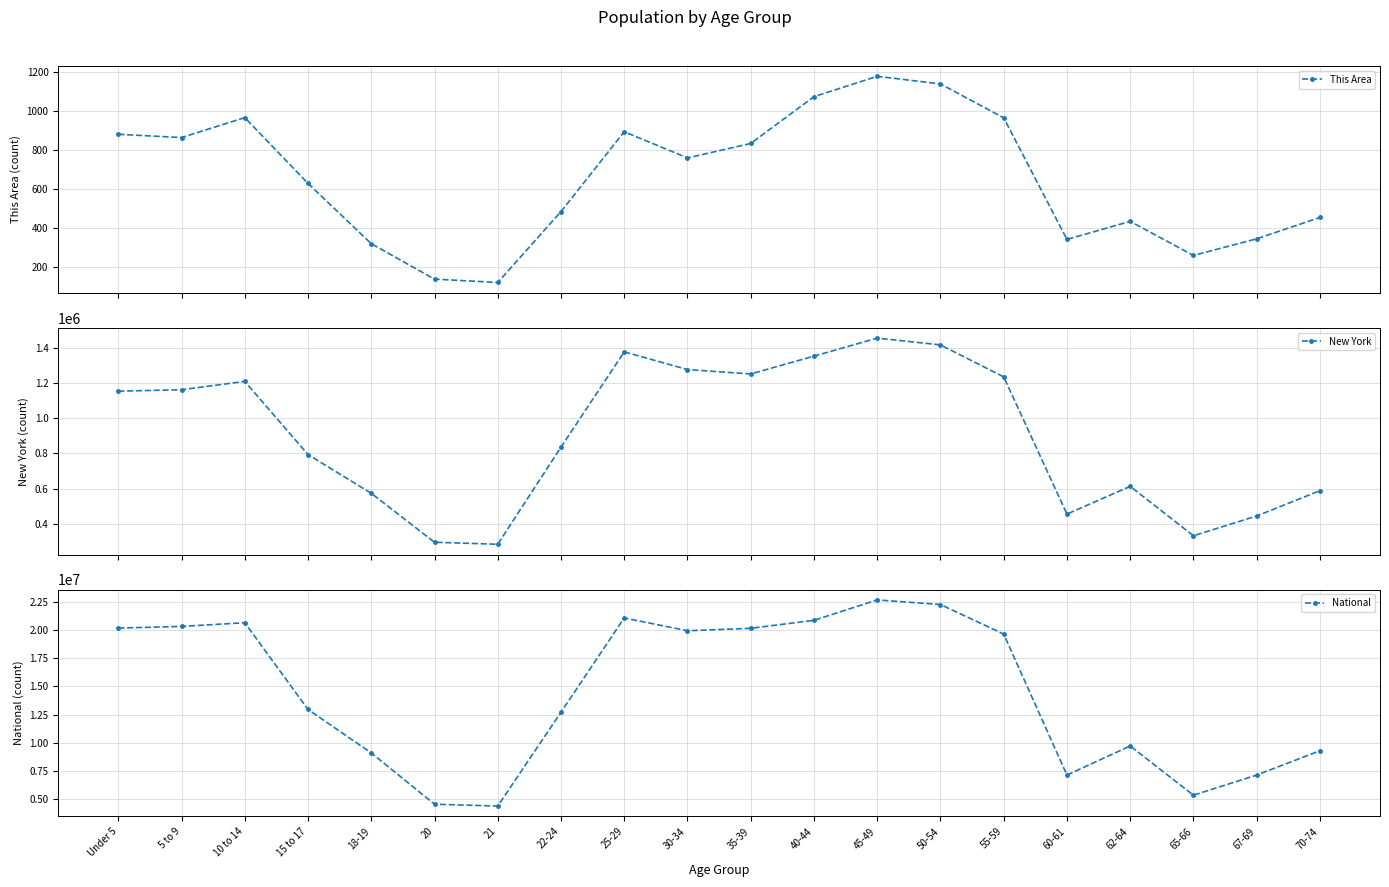

True or false: This Area has a value of 346 at 67-69.

True